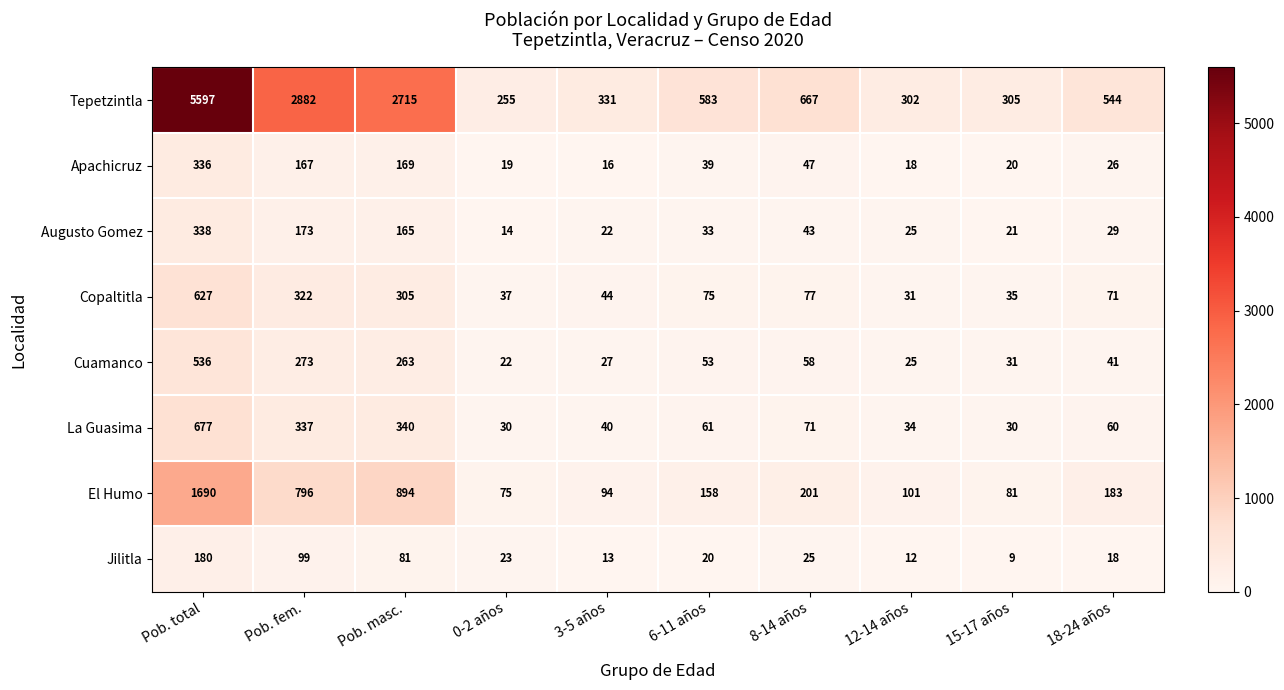

At Pob. total, list the series in order from largest to smallest.

Tepetzintla, El Humo, La Guasima, Copaltitla, Cuamanco, Augusto Gomez, Apachicruz, Jilitla